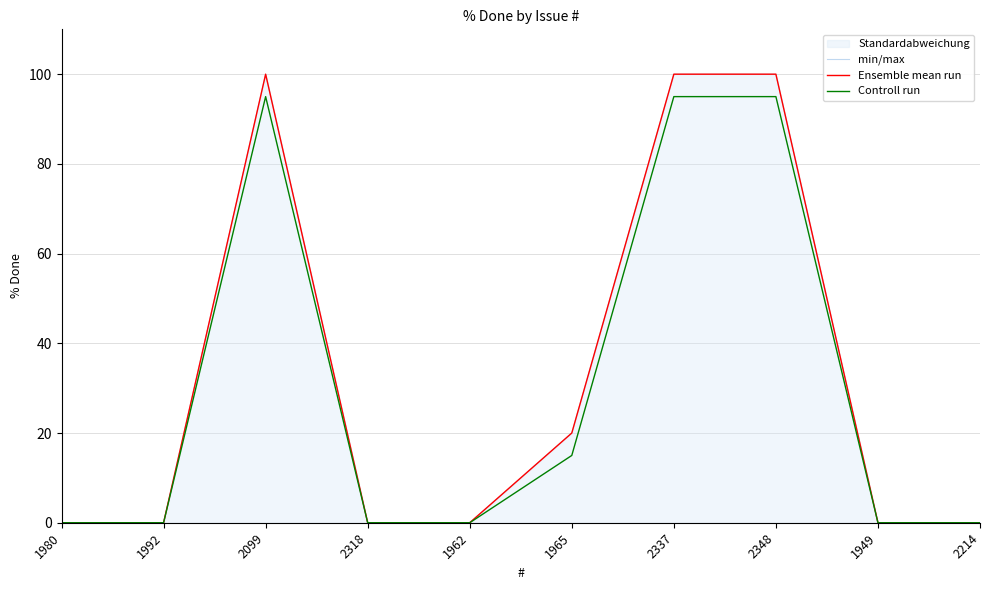

What is the label of the 7th point from the left?

2337